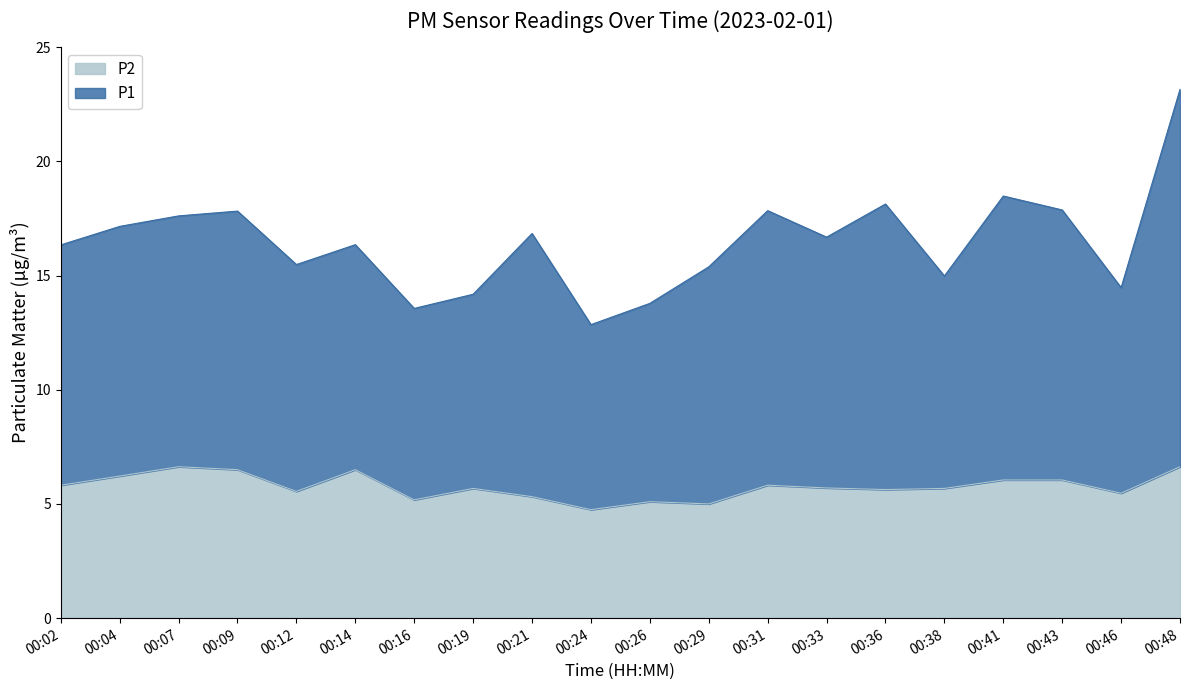

Read the P1 value at 00:48.

23.1